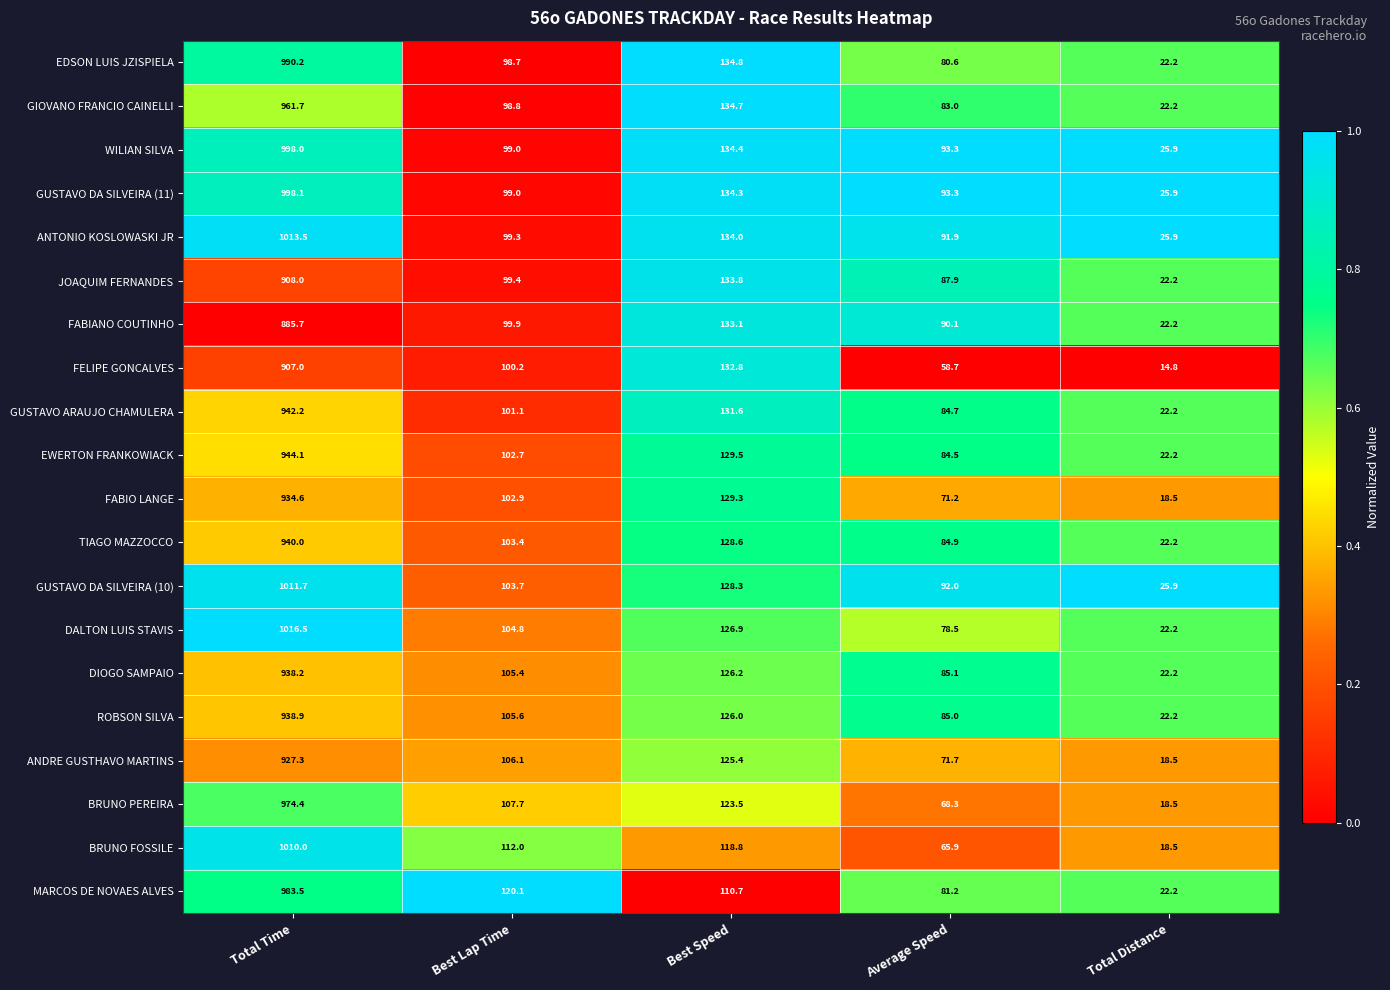

Rank the series by their maximum value, from lowest to highest.

FABIANO COUTINHO, FELIPE GONCALVES, JOAQUIM FERNANDES, ANDRE GUSTHAVO MARTINS, FABIO LANGE, DIOGO SAMPAIO, ROBSON SILVA, TIAGO MAZZOCCO, GUSTAVO ARAUJO CHAMULERA, EWERTON FRANKOWIACK, GIOVANO FRANCIO CAINELLI, BRUNO PEREIRA, MARCOS DE NOVAES ALVES, EDSON LUIS JZISPIELA, WILIAN SILVA, GUSTAVO DA SILVEIRA (11), BRUNO FOSSILE, GUSTAVO DA SILVEIRA (10), ANTONIO KOSLOWASKI JR, DALTON LUIS STAVIS